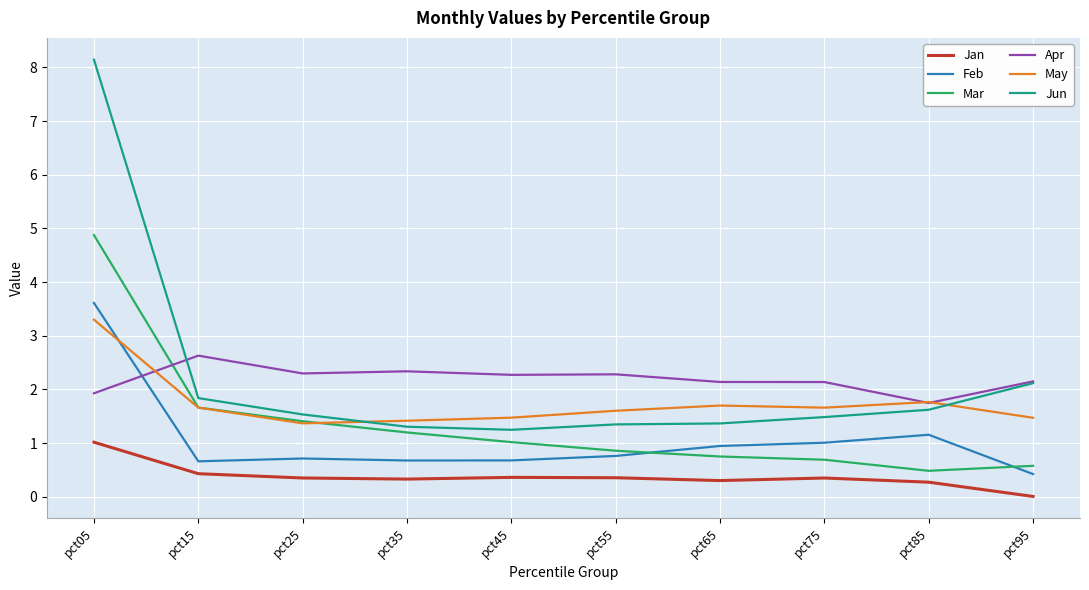

True or false: Jan and Apr cross at least once.

False